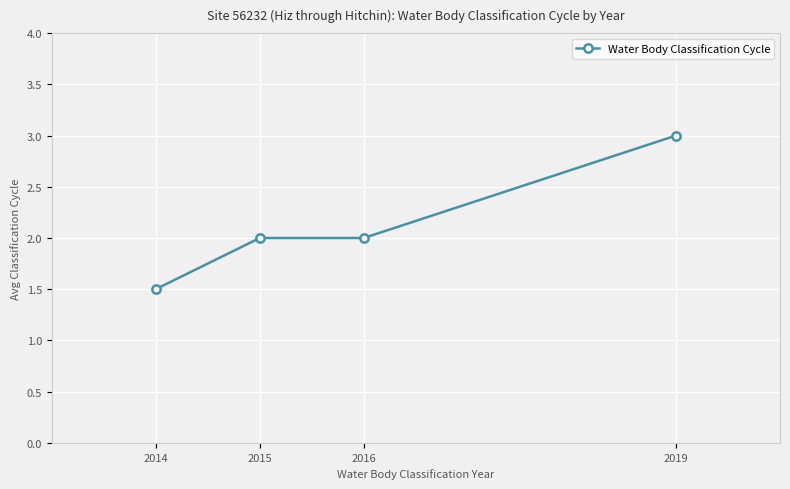

The chart shows a value of 1.5 at 2014. True or false?

True